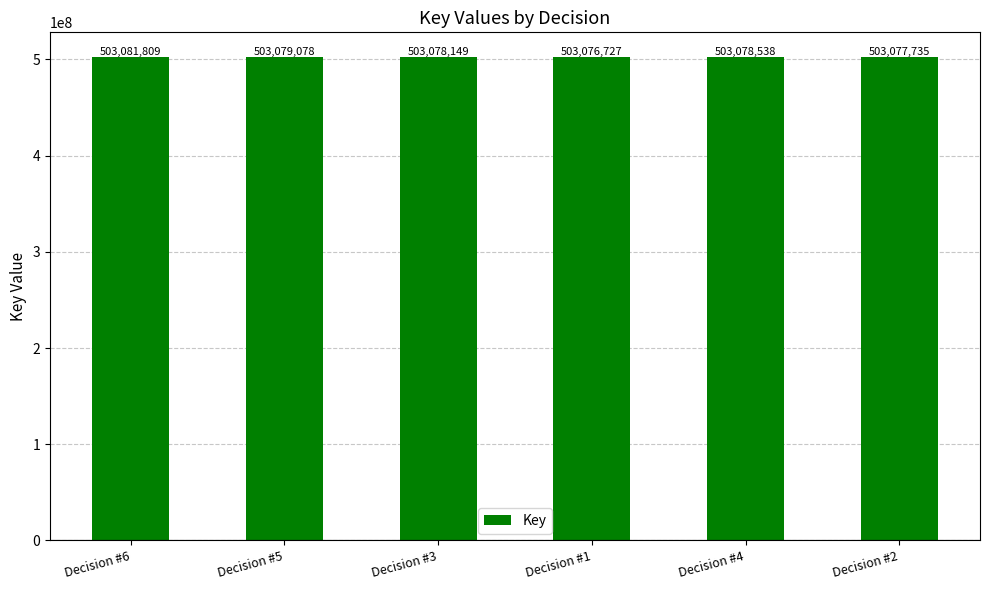

What is the label of the 1st bar from the right?

Decision #2